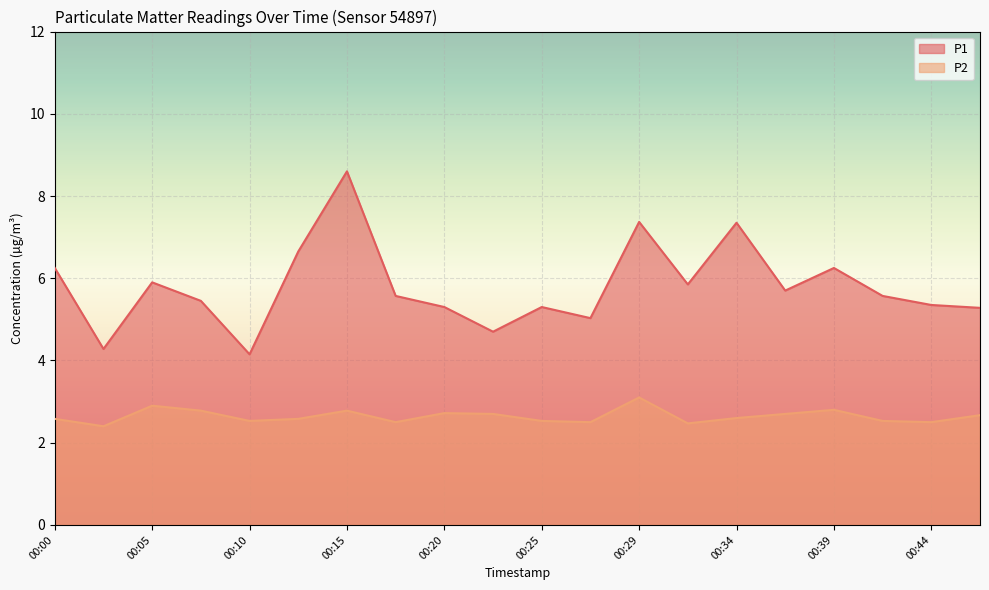

What is the spread (max minus min) of values at 00:10?

1.6